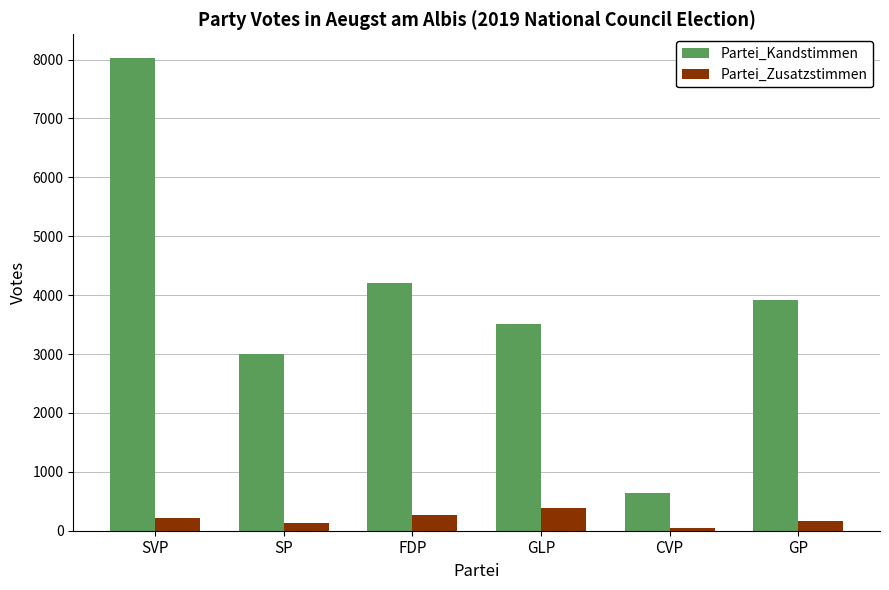

What are all the series names shown in the legend?

Partei_Kandstimmen, Partei_Zusatzstimmen